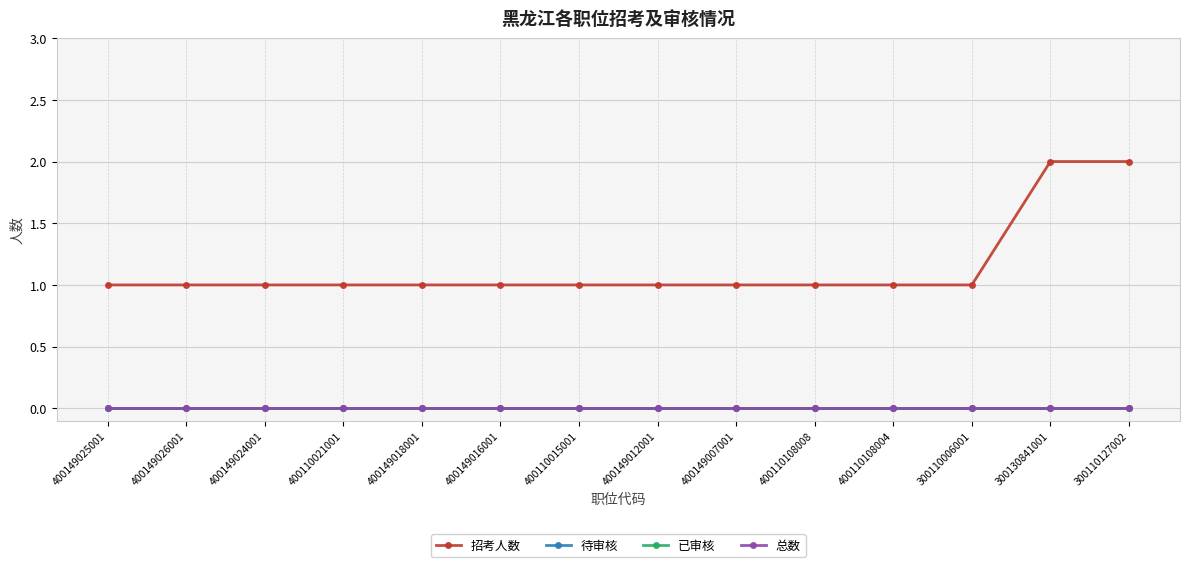

True or false: 已审核 and 待审核 cross at least once.

False